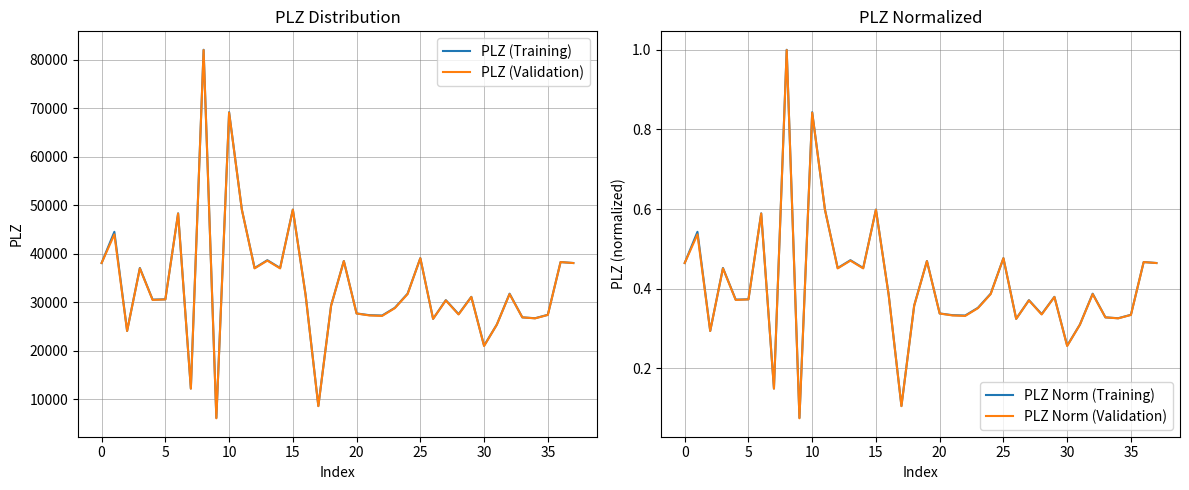

What is the average value of the PLZ (Training) series?

33574